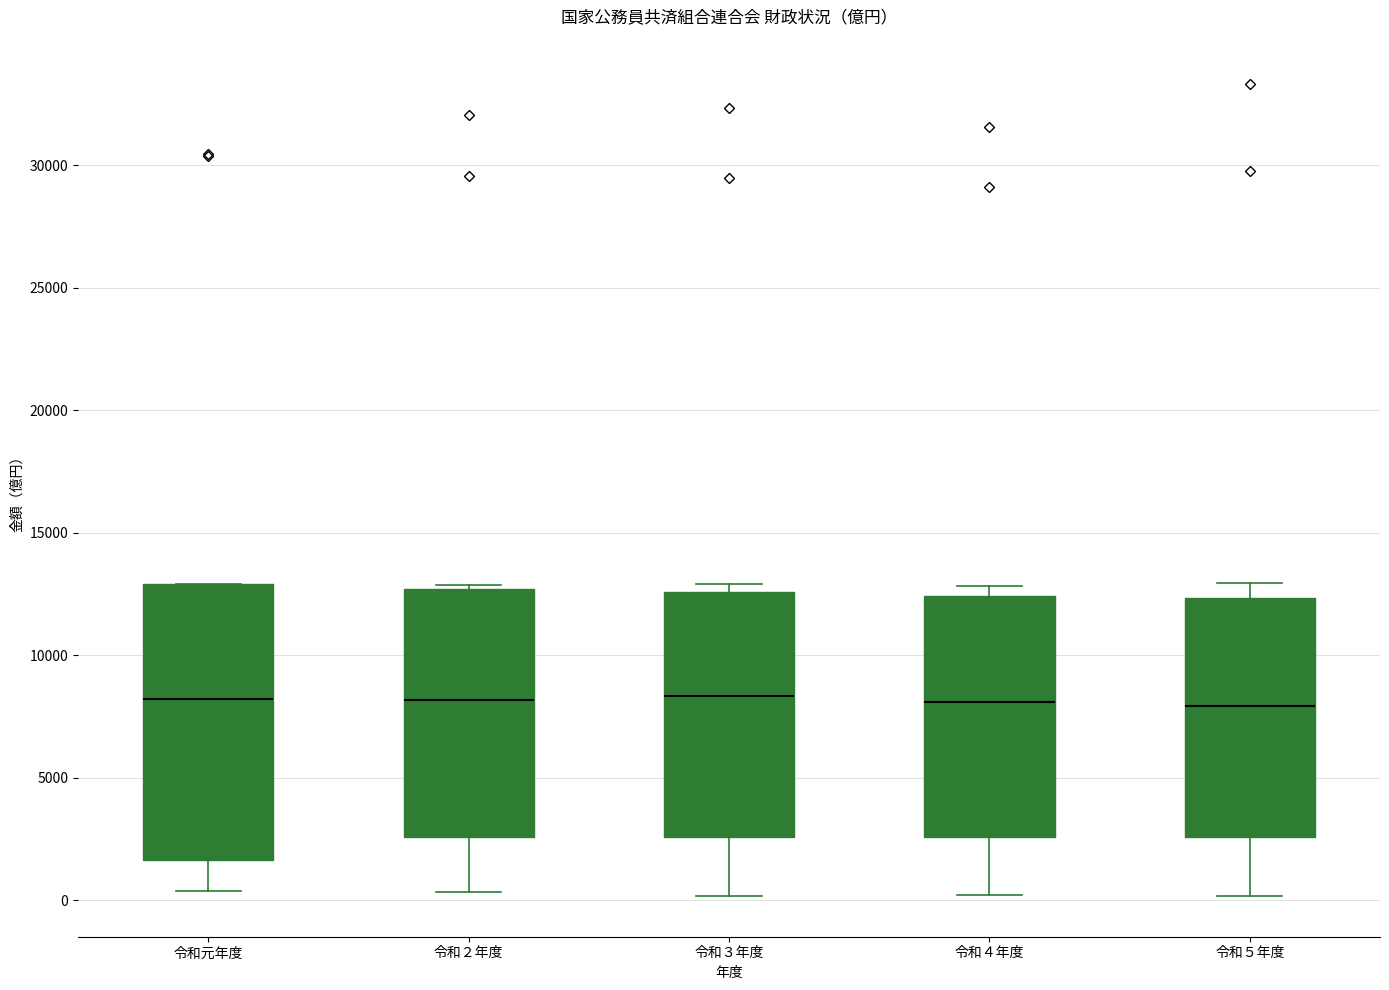

Reading left to right, transcribe this box plot: for each box, give where its median line is, the range the box spans, and where its two whiskers end, as read against the y-axis. The values are not printed on the chart, so give them approximately, as read against the axis.

令和元年度: median 8000, box 1500 to 13000, whiskers 500 to 13000
令和２年度: median 8000, box 2500 to 12500, whiskers 500 to 13000
令和３年度: median 8500, box 2500 to 12500, whiskers 0 to 13000
令和４年度: median 8000, box 2500 to 12500, whiskers 0 to 13000
令和５年度: median 8000, box 2500 to 12500, whiskers 0 to 13000